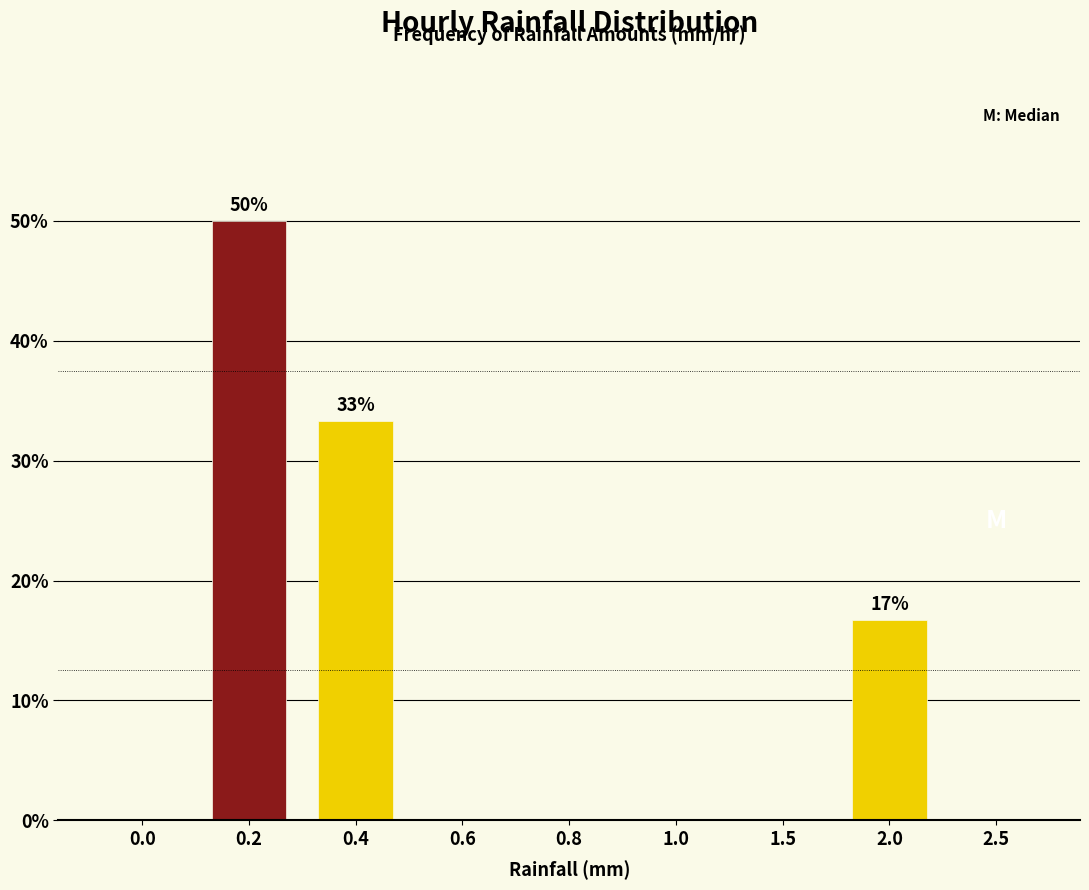

Reading left to right, list all the values displayed in this chart.

0.0=0.0	0.2=50.0	0.4=33.3	0.6=0.0	0.8=0.0	1.0=0.0	1.5=0.0	2.0=16.7	2.5=0.0